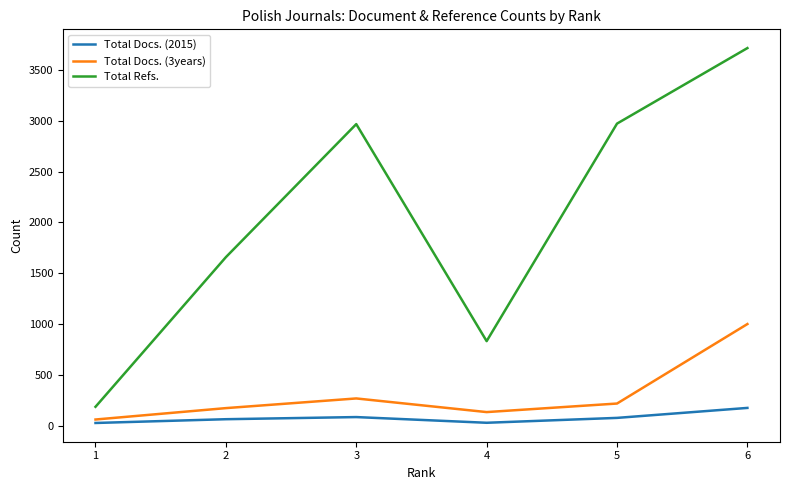

Is it true that Total Docs. (3years) equals 176 at 2?

True